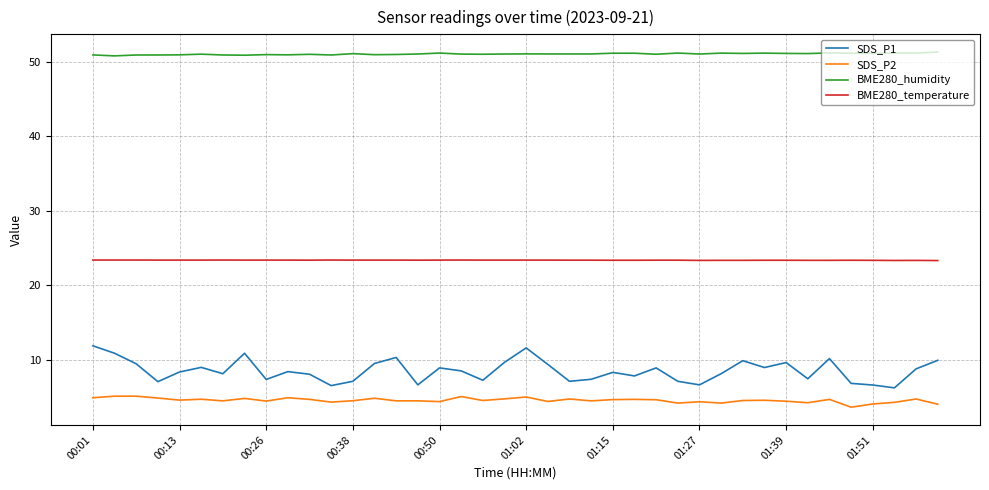

What is the sum of all BME280_temperature values?

934.4